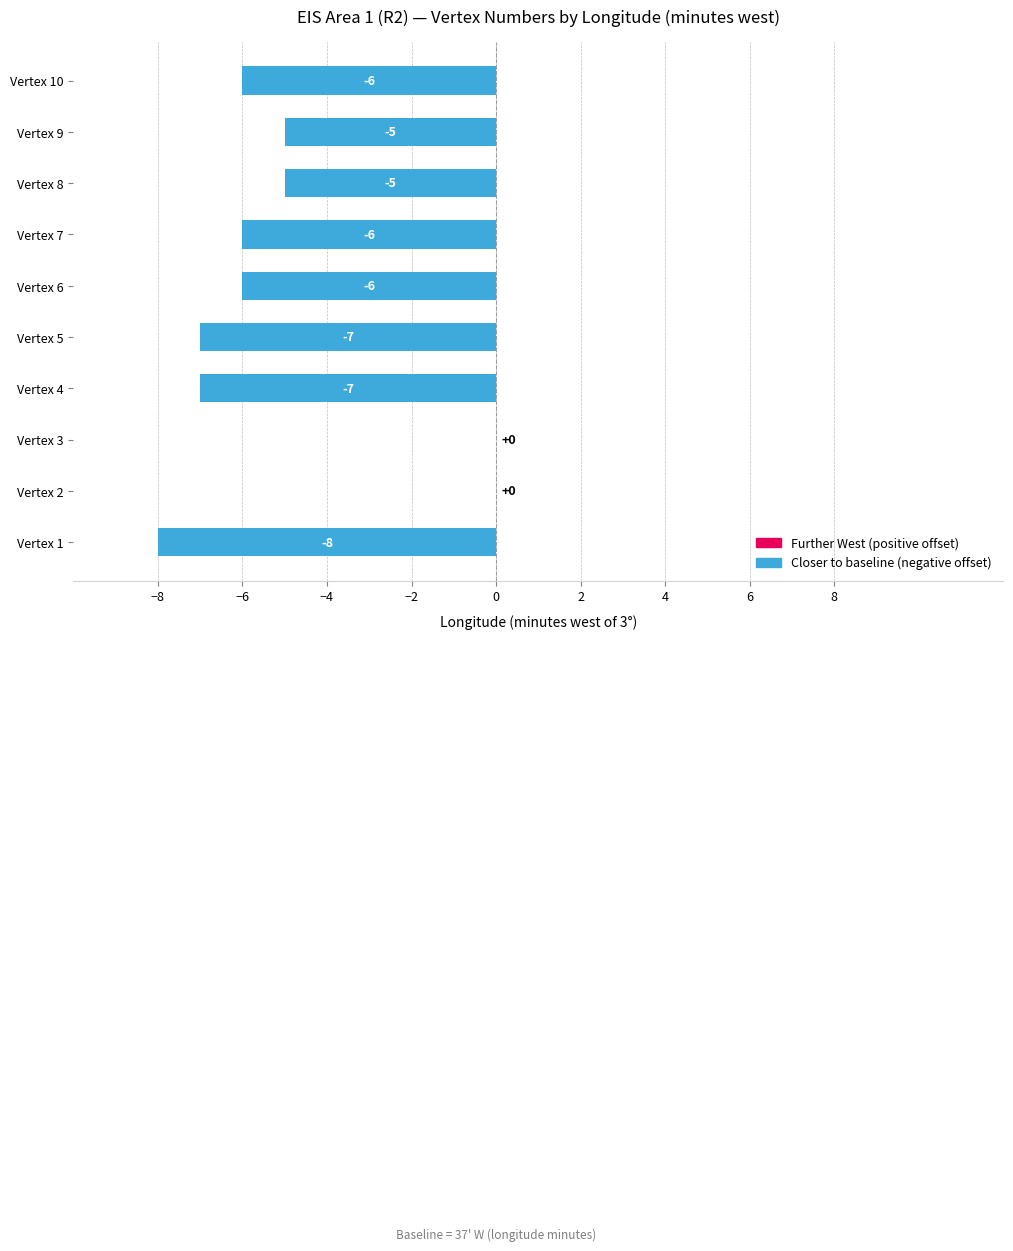

Is it true that the value at Vertex 3 is -4?

False